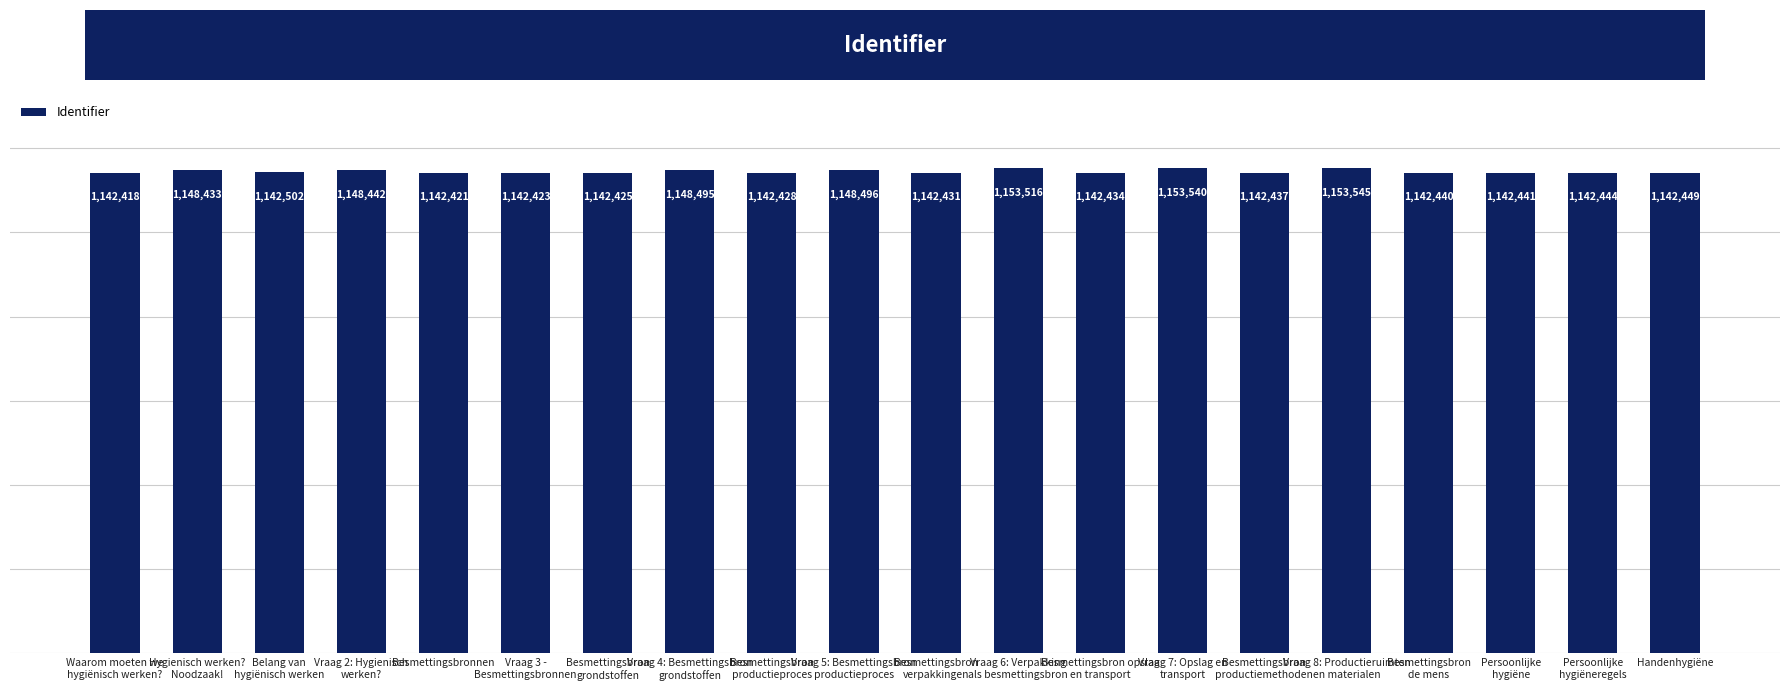

What is the ratio of the value at Besmettingsbron
productiemethoden to the value at Vraag 6: Verpakking
als besmettingsbron?

1.0